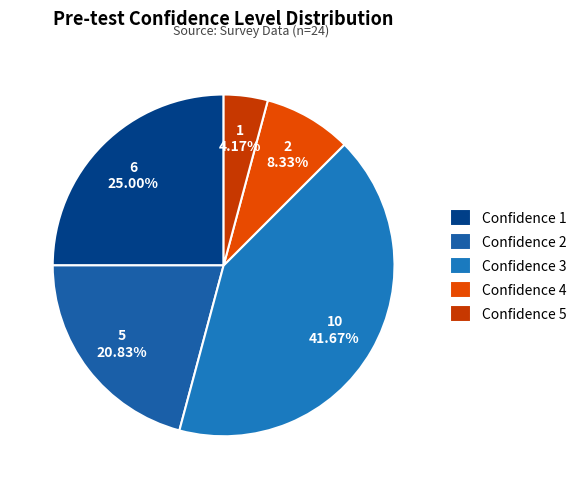

How many slices are in this pie chart?

5